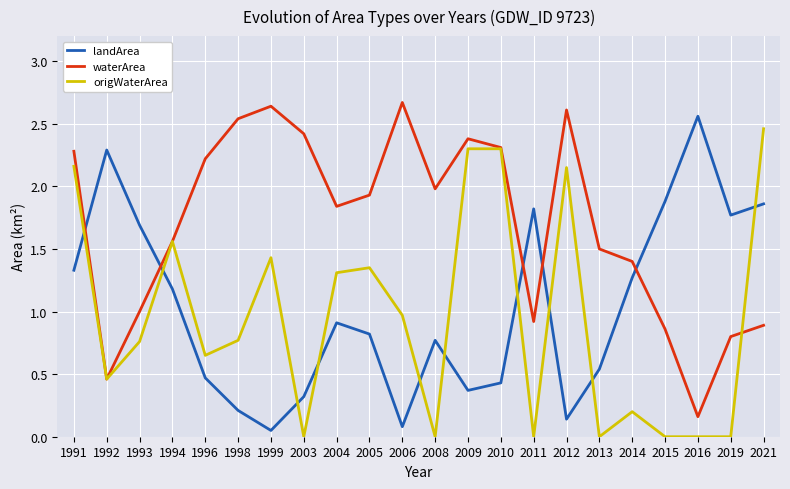

Is the value of waterArea at 2015 greater than the value of origWaterArea at 2013?

Yes